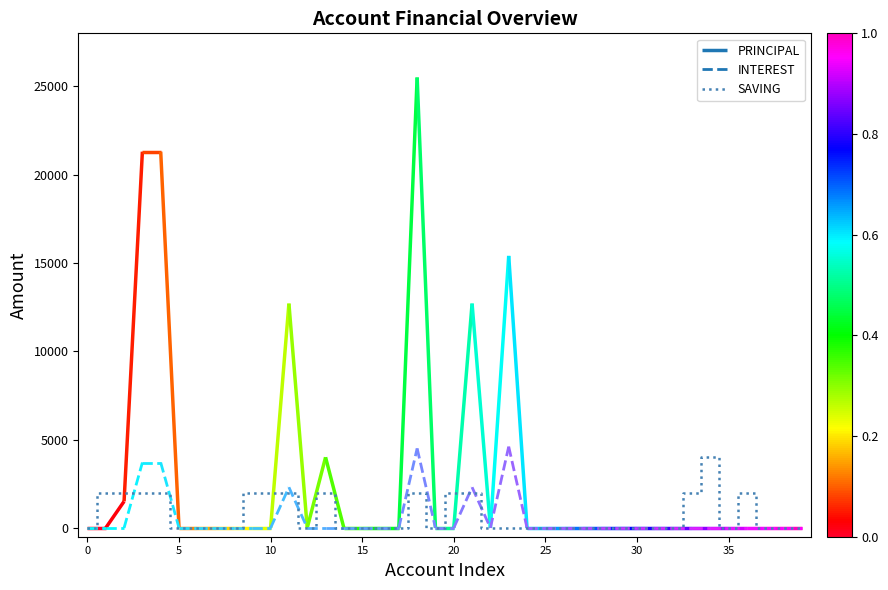

Read the value at 34, to the nearest 50.

4000